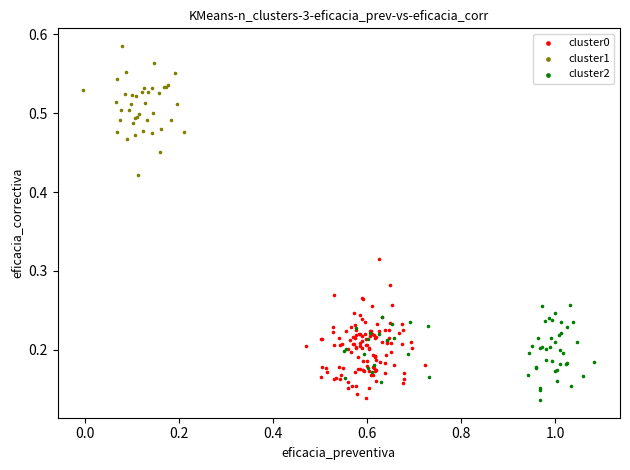

Which series contains the highest Y value?

cluster1